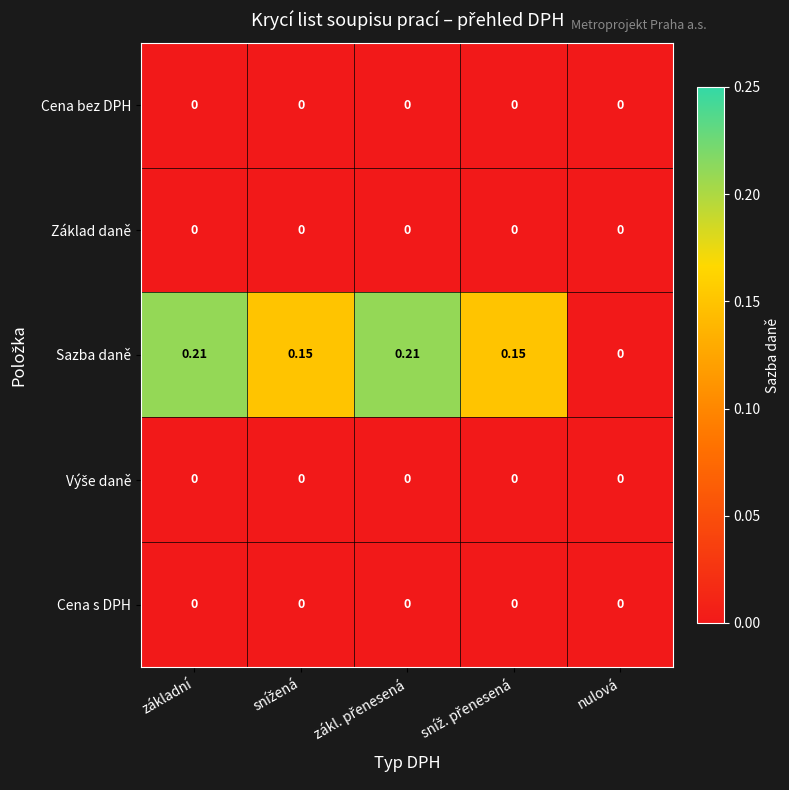

Which series has the widest spread of values?

Sazba daně